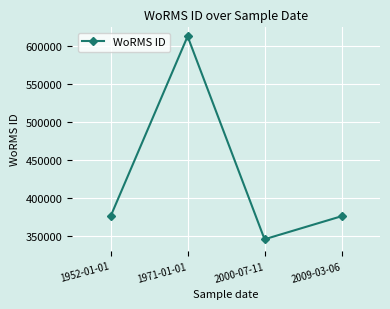

How many distinct data groups are displayed?

1